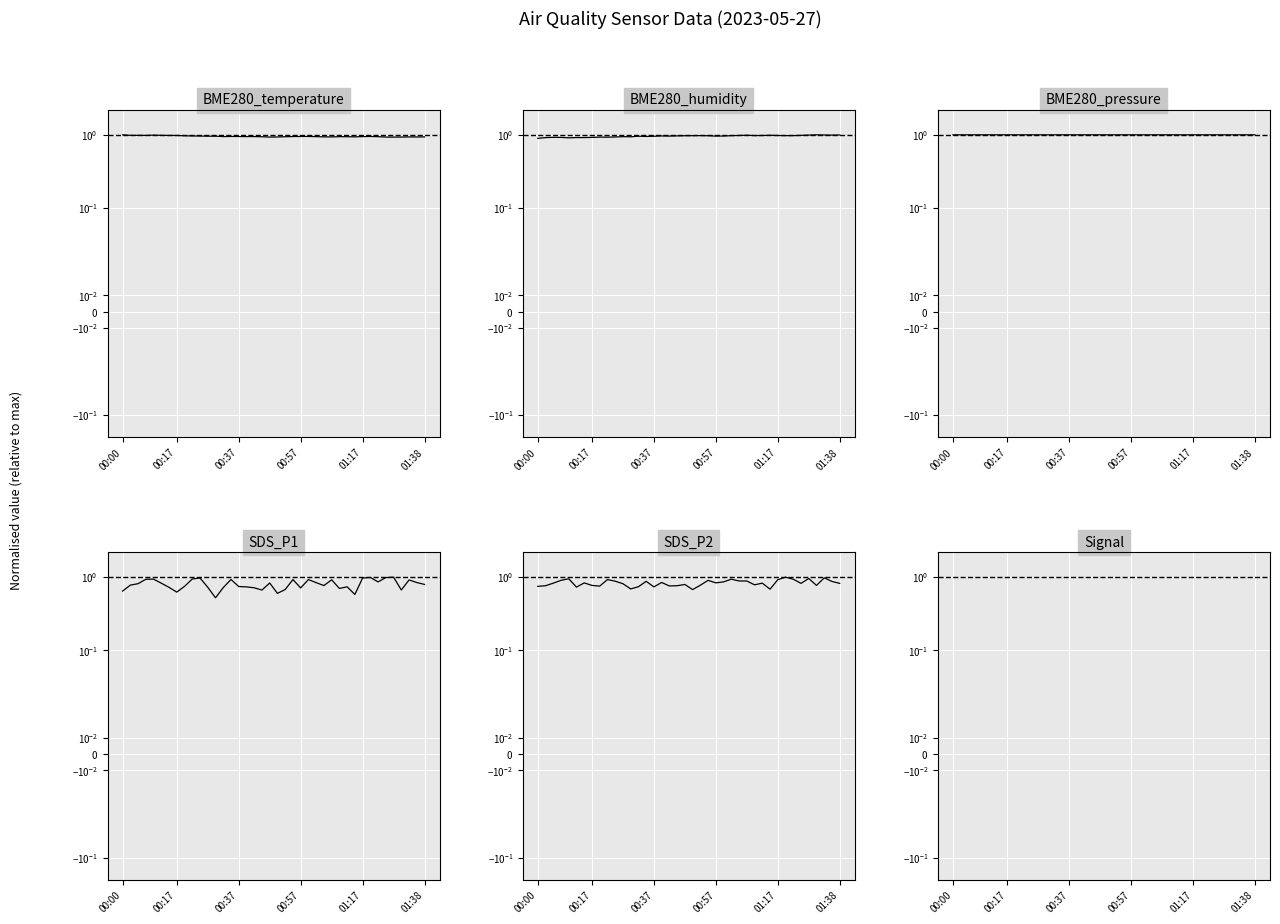

What is the difference between the maximum and minimum values in the BME280_humidity series?

0.1